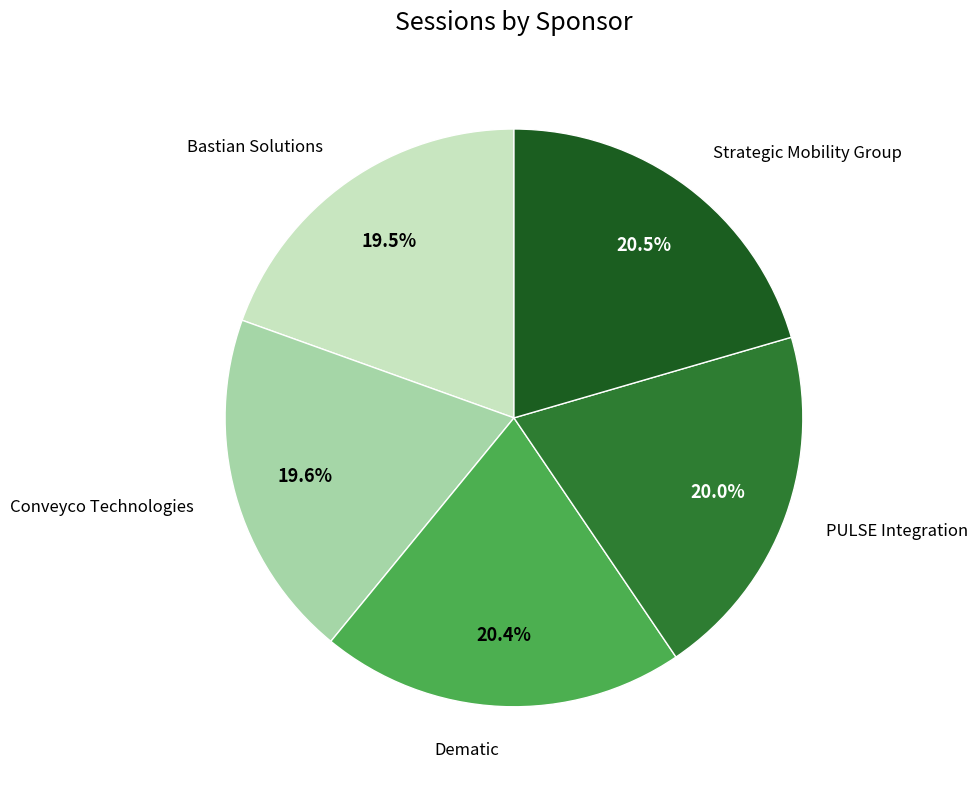

Does Dematic represent more than half of the total?

No